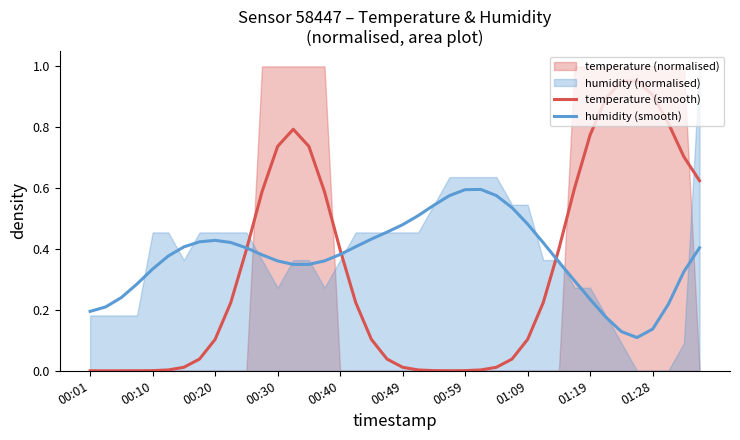

The value of humidity (smooth) at 00:59 is 0.2. True or false?

False